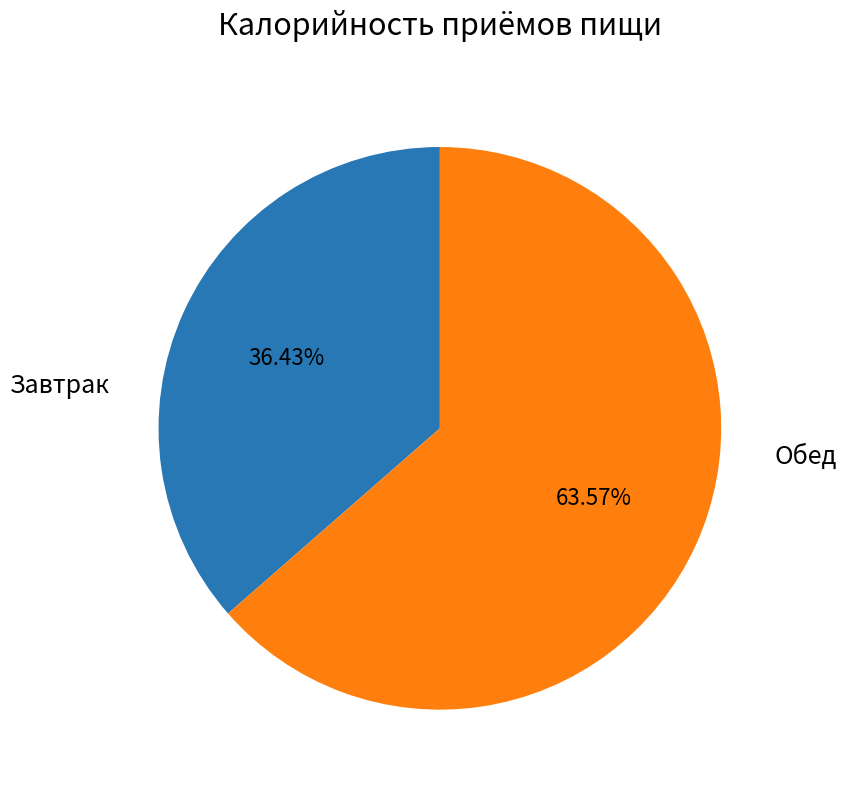

Is there a majority slice in this chart?

Yes